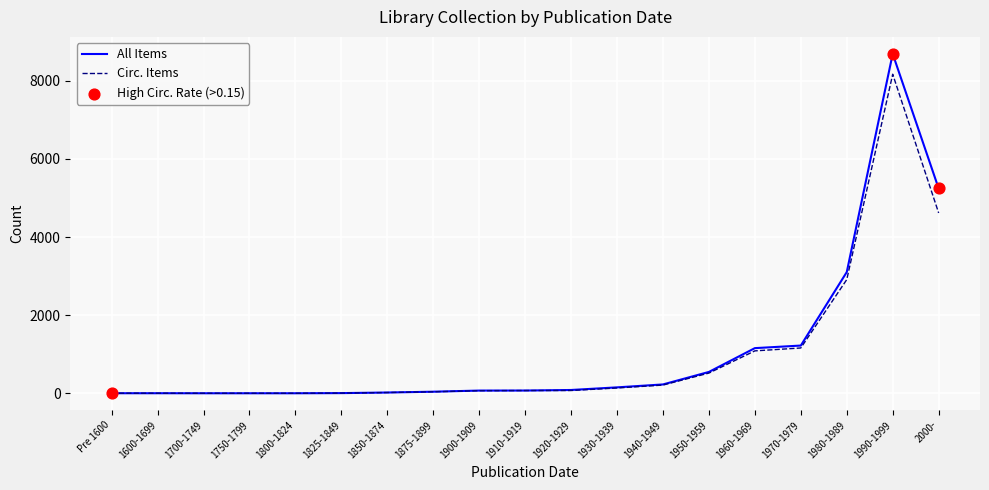

Is the value of Circ. Items at 1970-1979 greater than the value of All Items at 2000-?

No